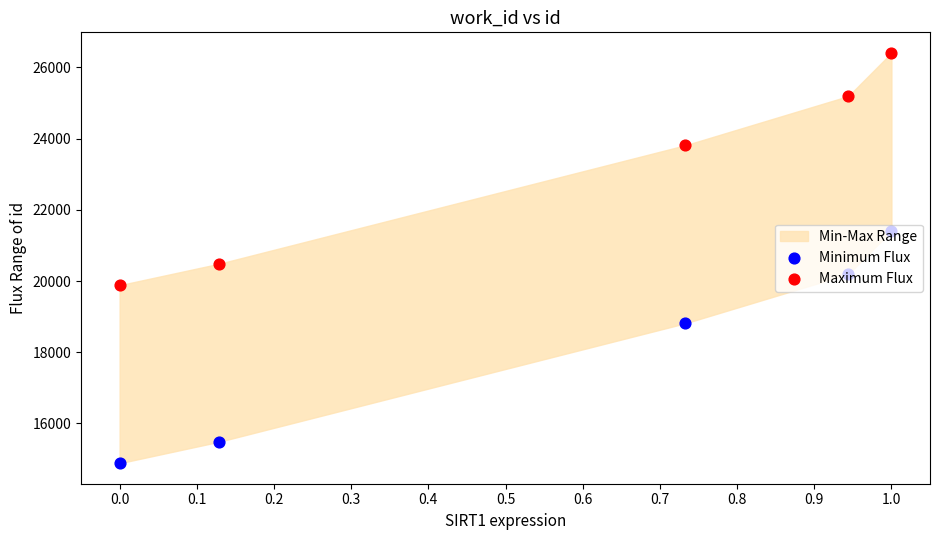

Which series has the widest spread of Y values?

Minimum Flux